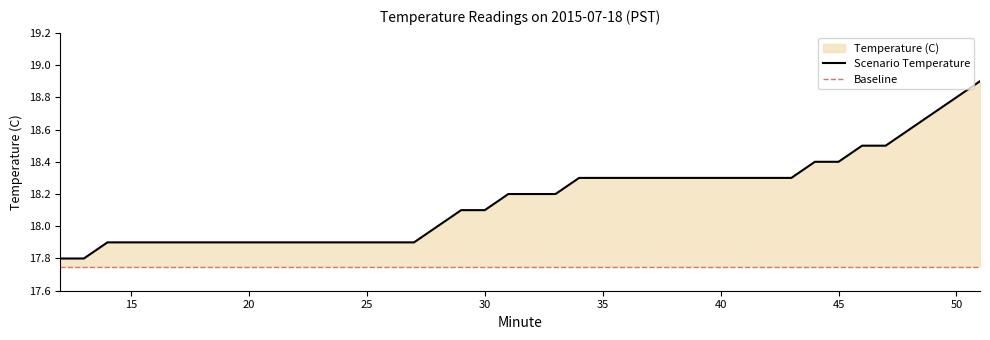

What is the maximum value shown in the chart?

18.9